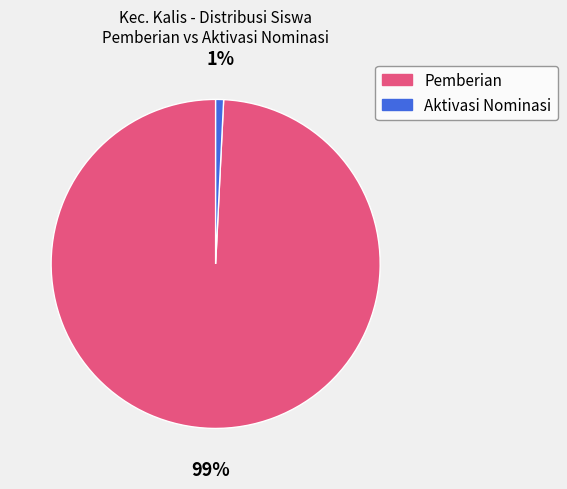

Is there a majority slice in this chart?

Yes